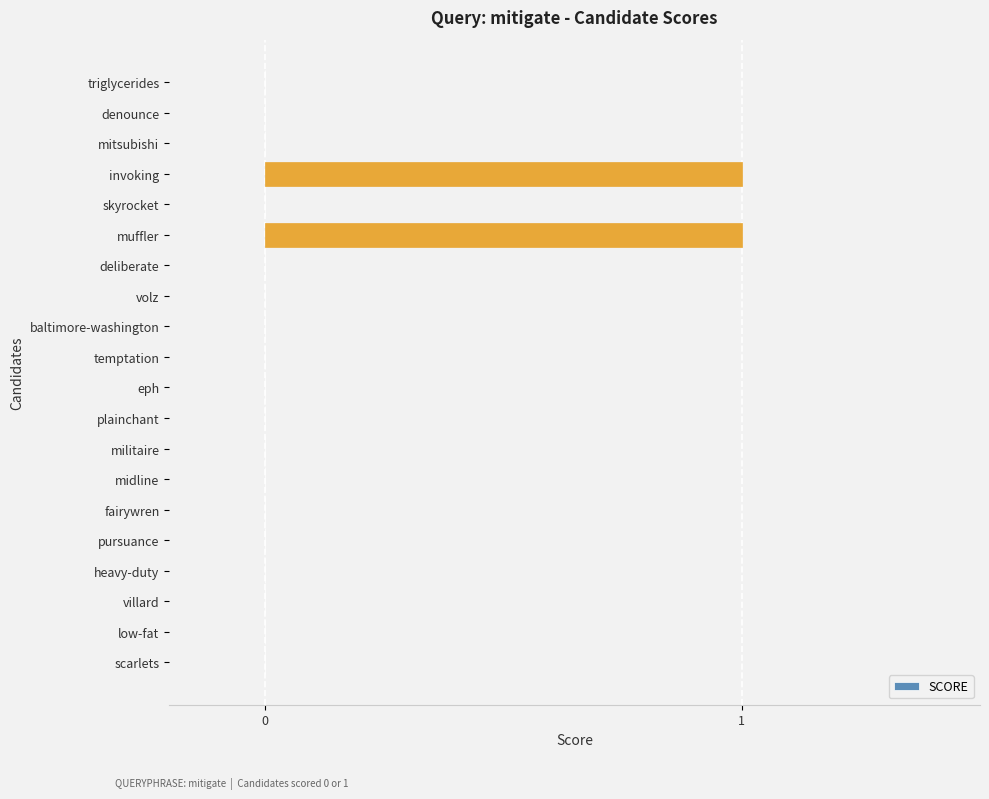

What is the change in value from scarlets to invoking?

+1